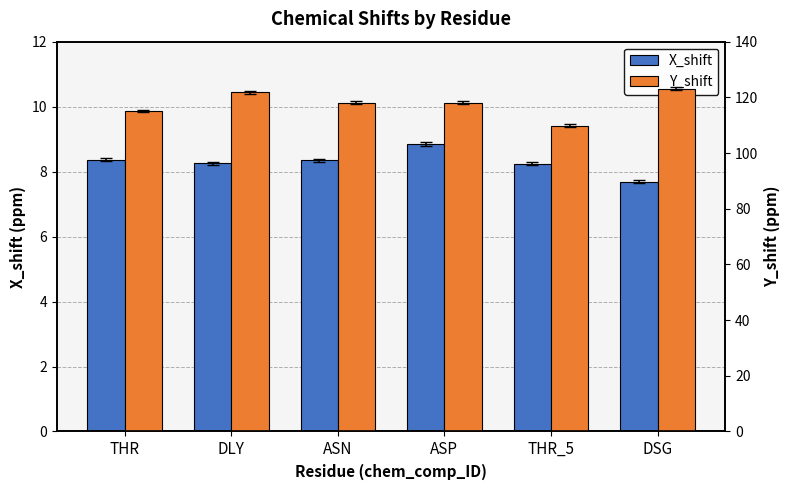

At how many categories does at least one series exceed 67?

6